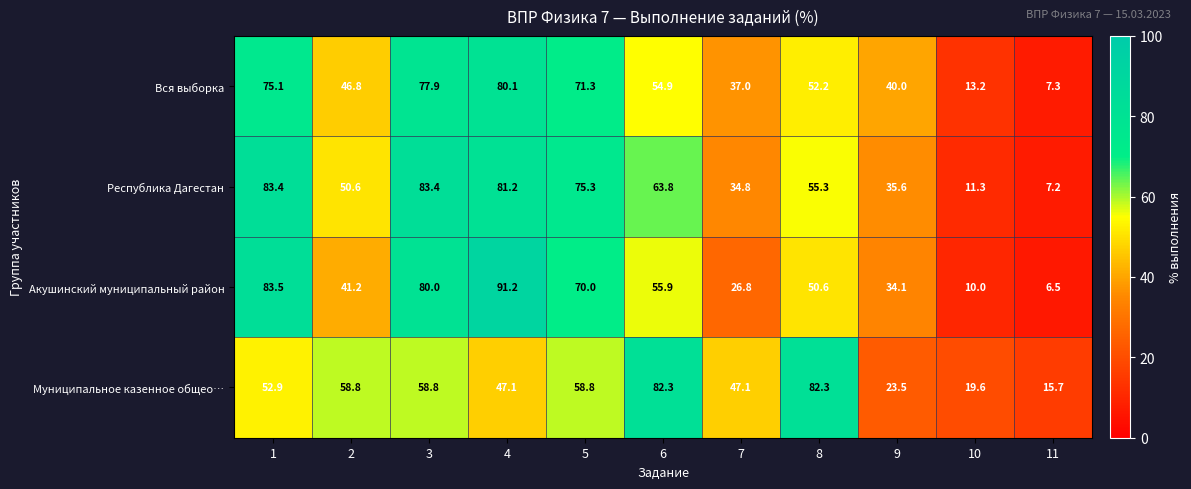

Read the Акушинский муниципальный район value at 4.

91.2